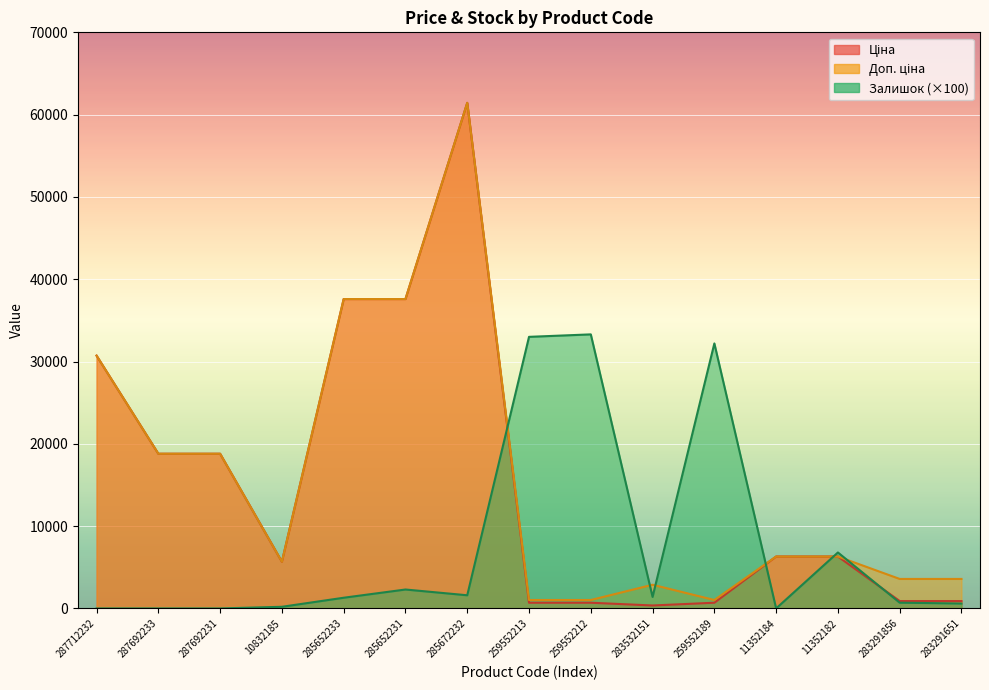

Which label corresponds to the smallest value in the chart?

287712232